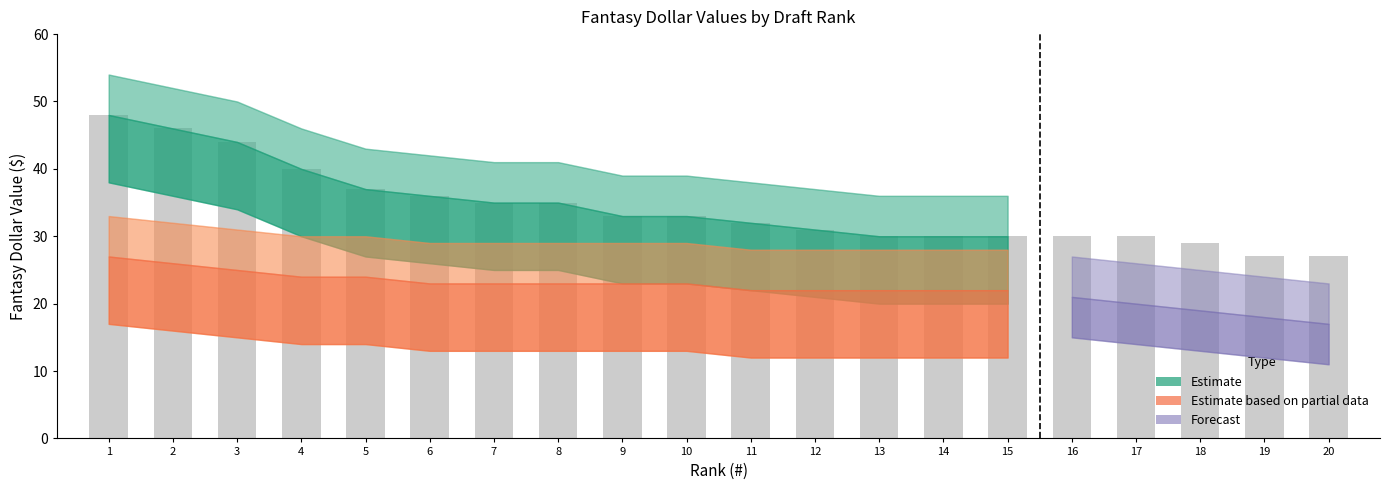

Is it true that the value at 5 is 60?

False